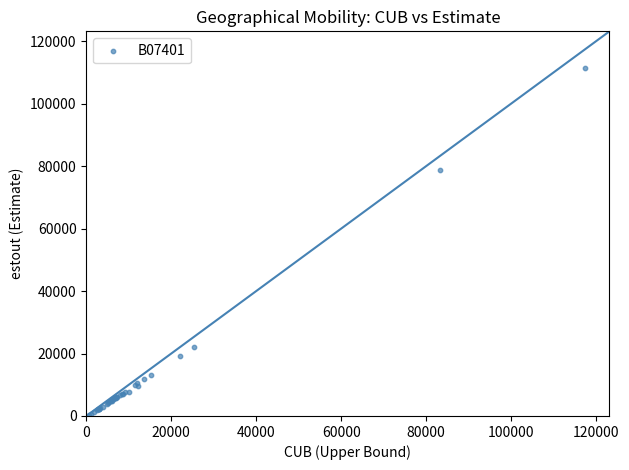

What Y value in the scatter plot is closest to 55970?

78681